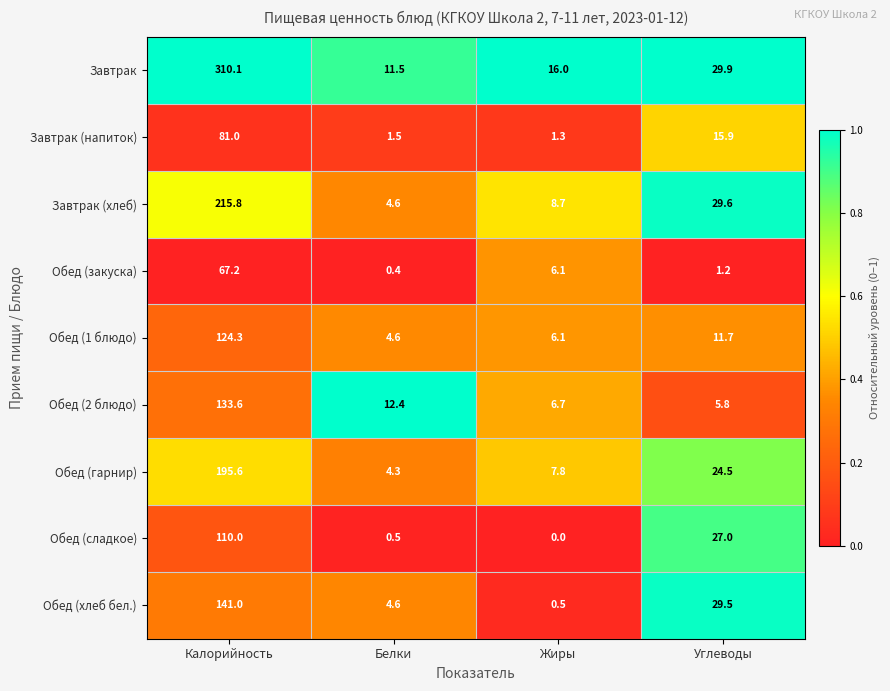

The Обед (сладкое) series shows 0.0 at Жиры. True or false?

True